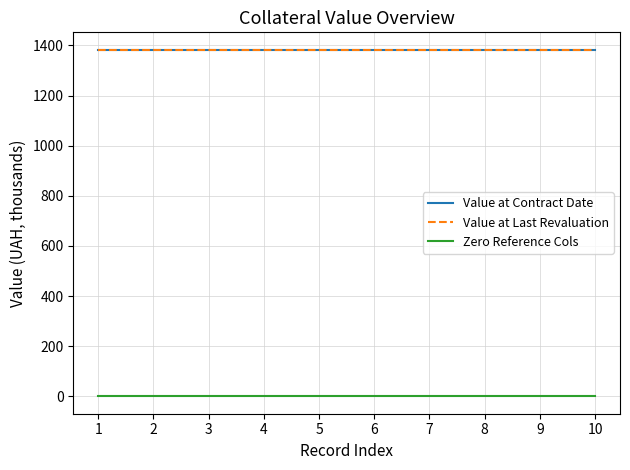

Which series has the largest range (max minus min)?

Value at Contract Date